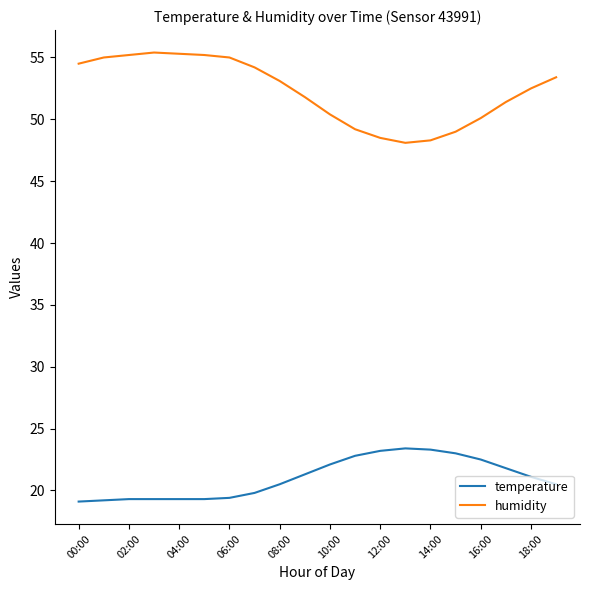

Which series has the largest total across all categories?

humidity